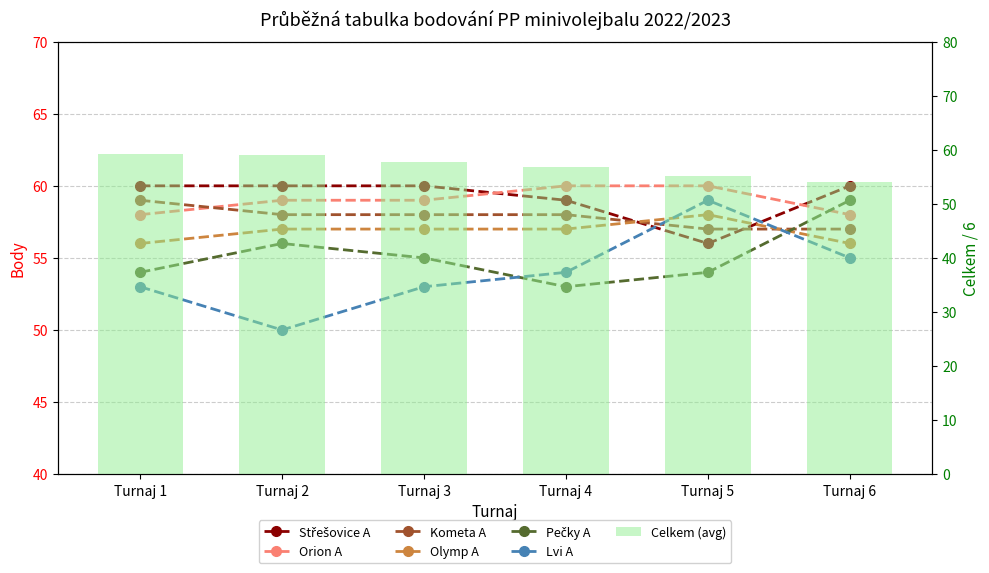

What is the value of the Lvi A bar at the 6th from the left?

55